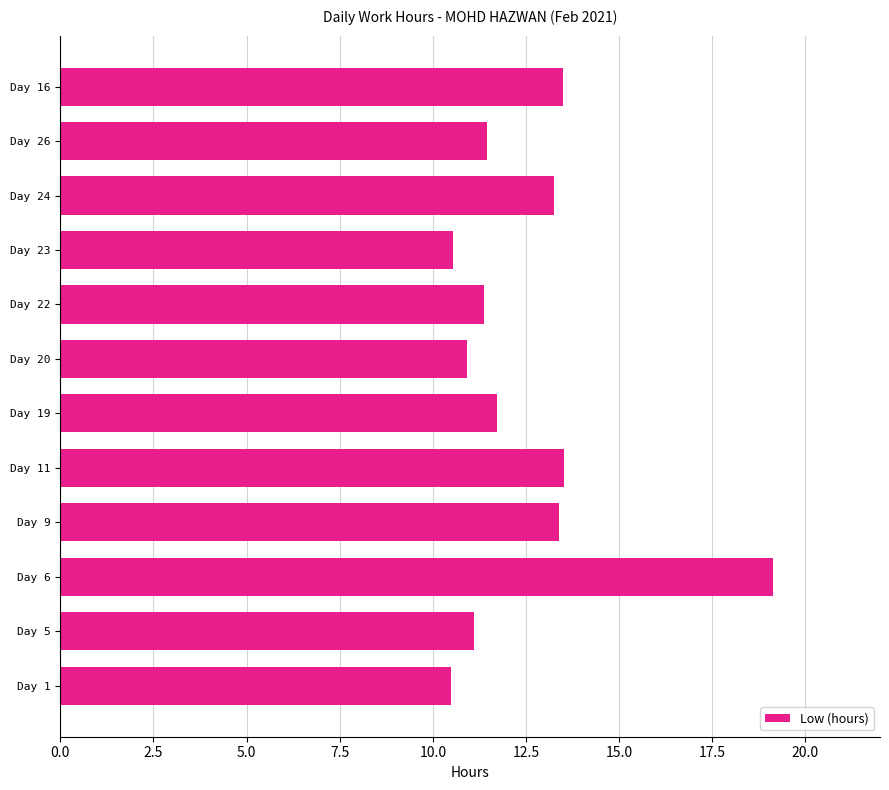

What is the ratio of the value at Day 20 to the value at Day 22?

1.0